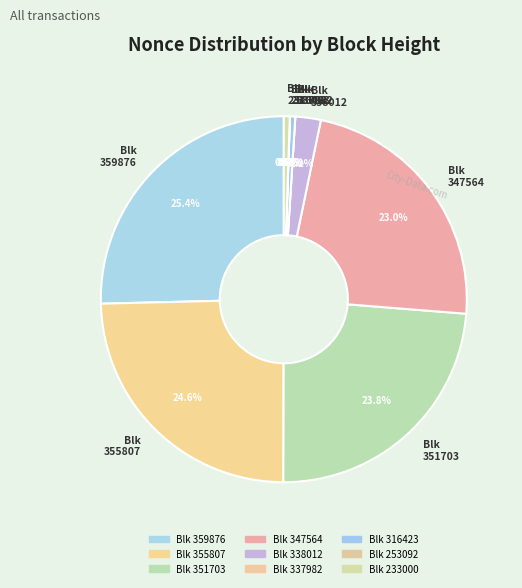

Which slice is the largest?

359876